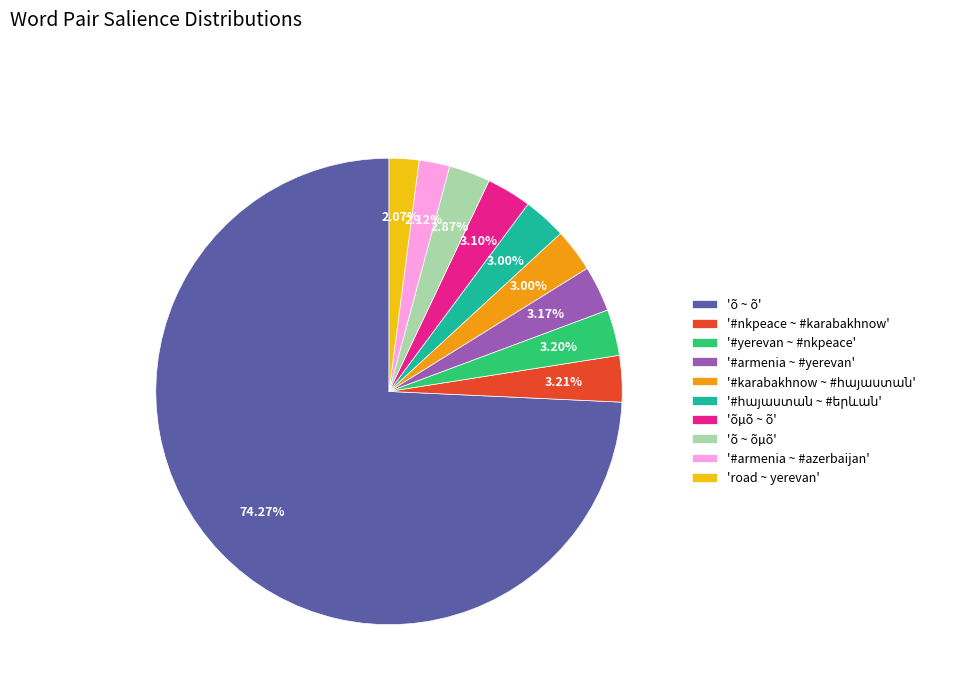

To the nearest percent, what is the difference between the largest and smallest slice percentages?

72%